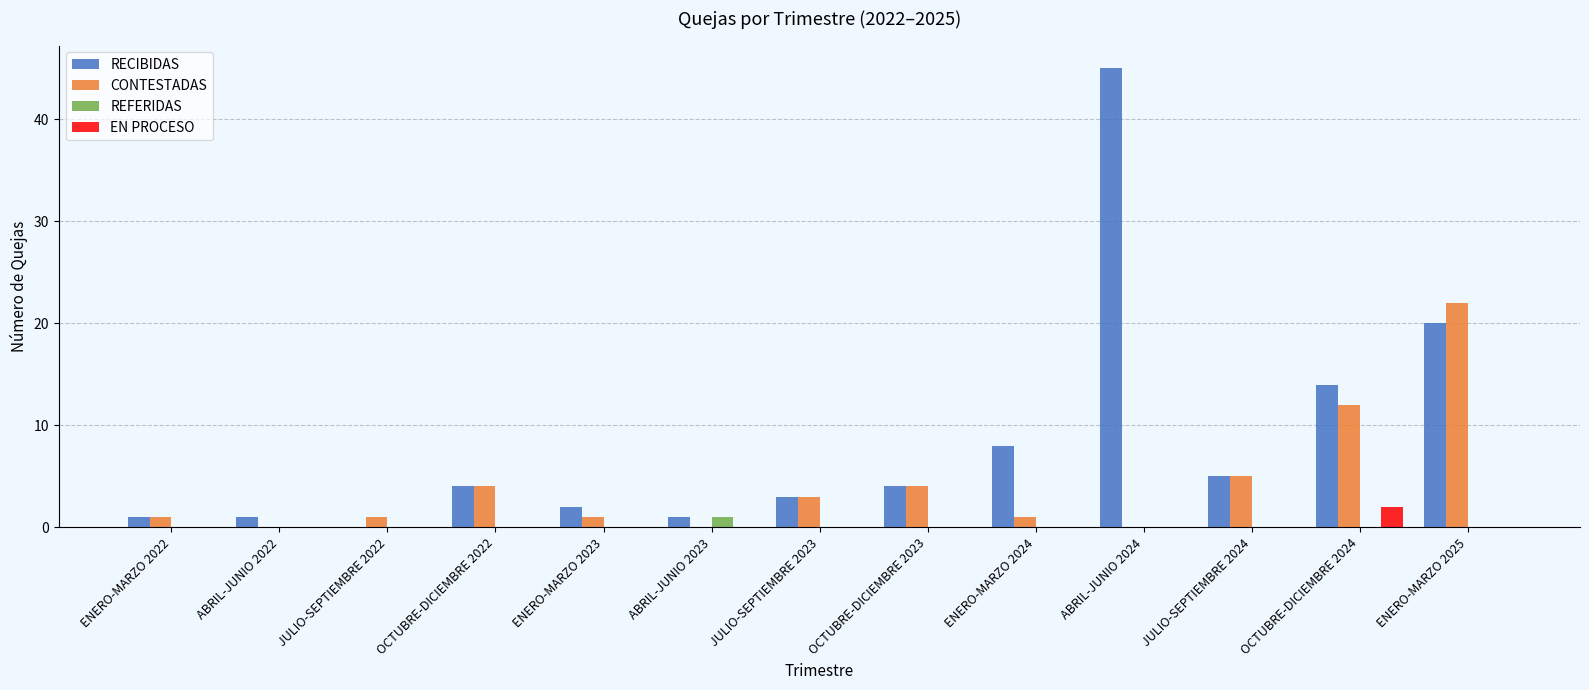

How many groups of bars are there?

13